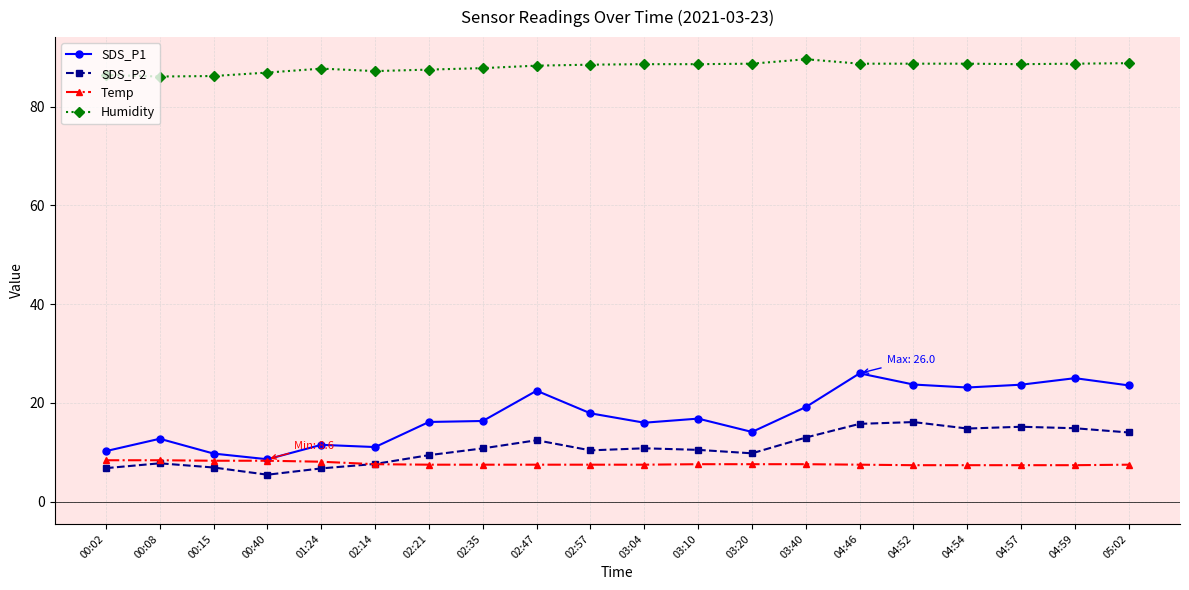

True or false: SDS_P2 has a value of 10.5 at 03:10.

True